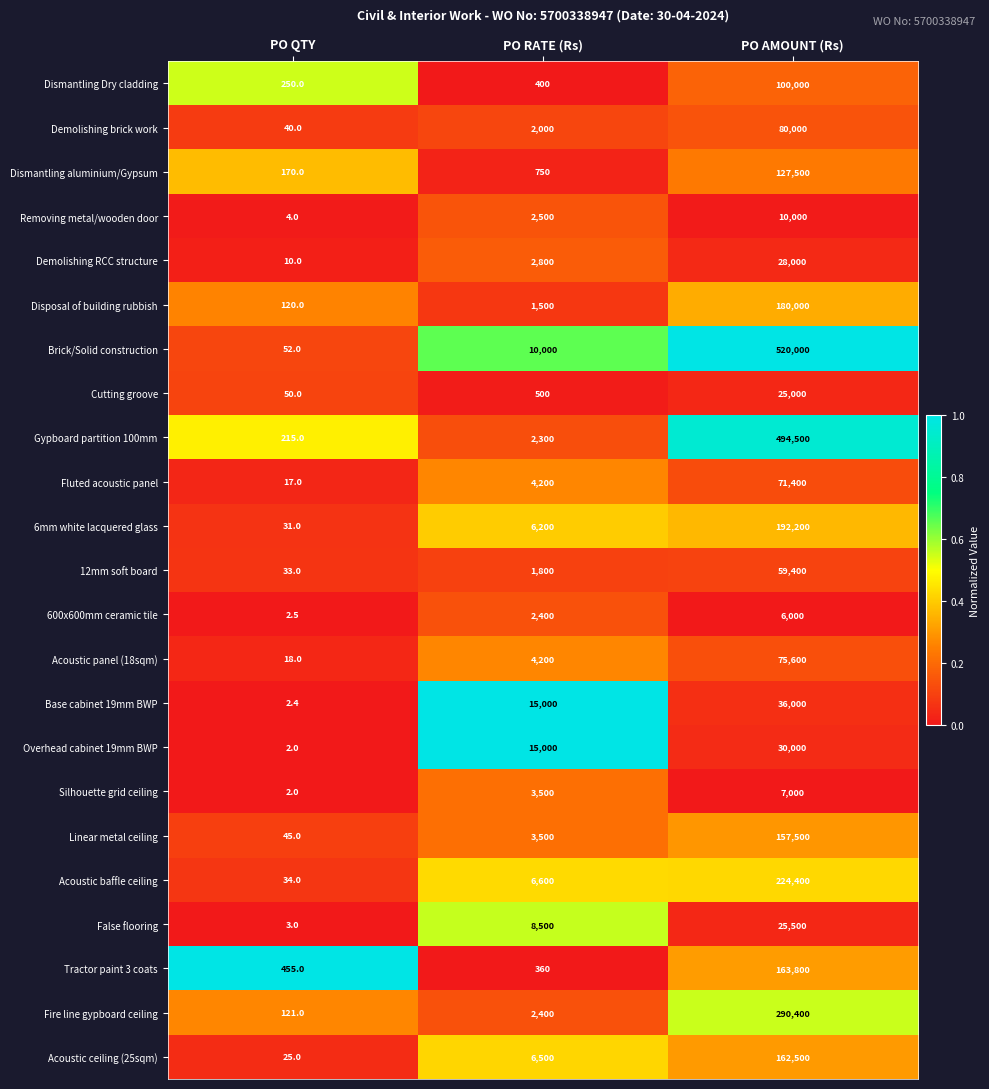

What is the approximate value of Acoustic ceiling (25sqm) at PO RATE (Rs)?

6500.0